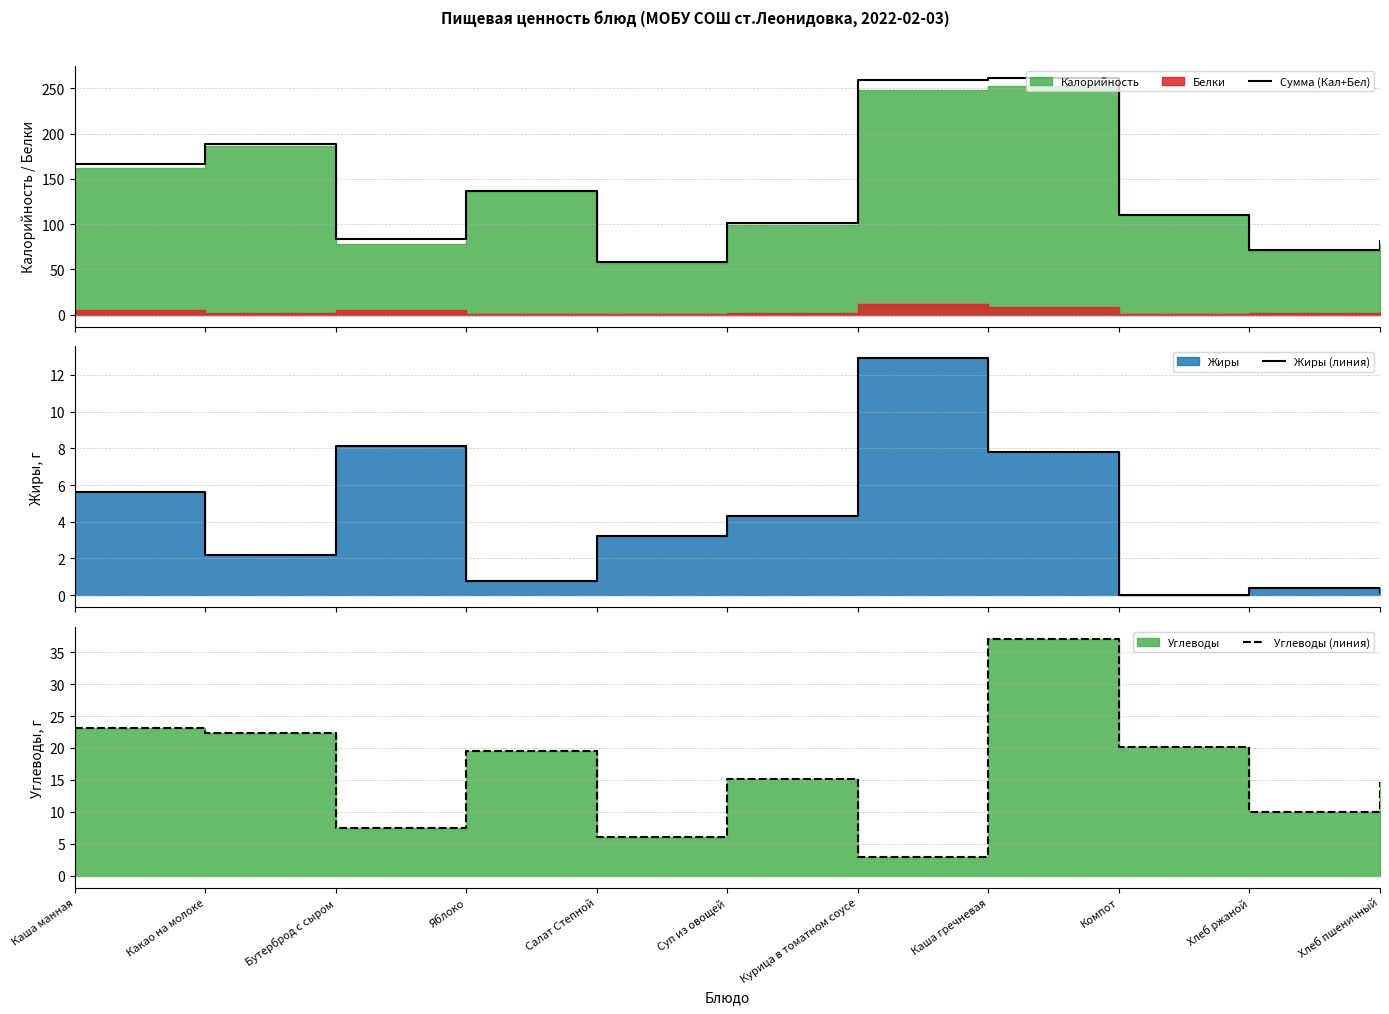

What is the spread (max minus min) of values at Курица в томатном соусе?

256.8